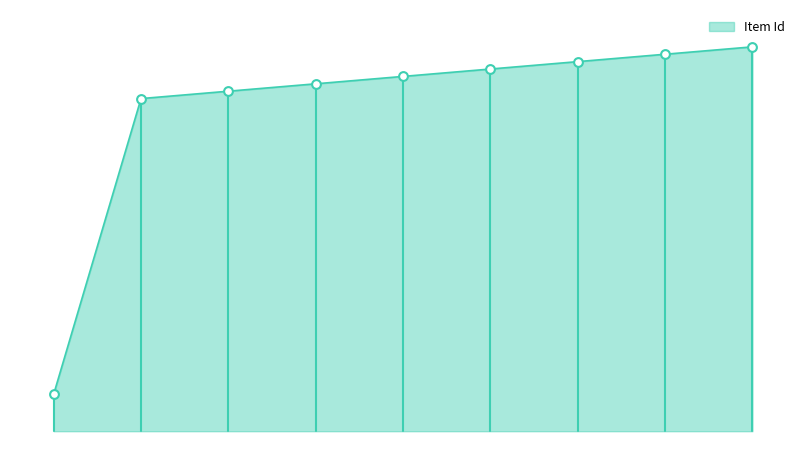

What is the ratio of the value at Item 9913 to the value at Item 9916?

1.0